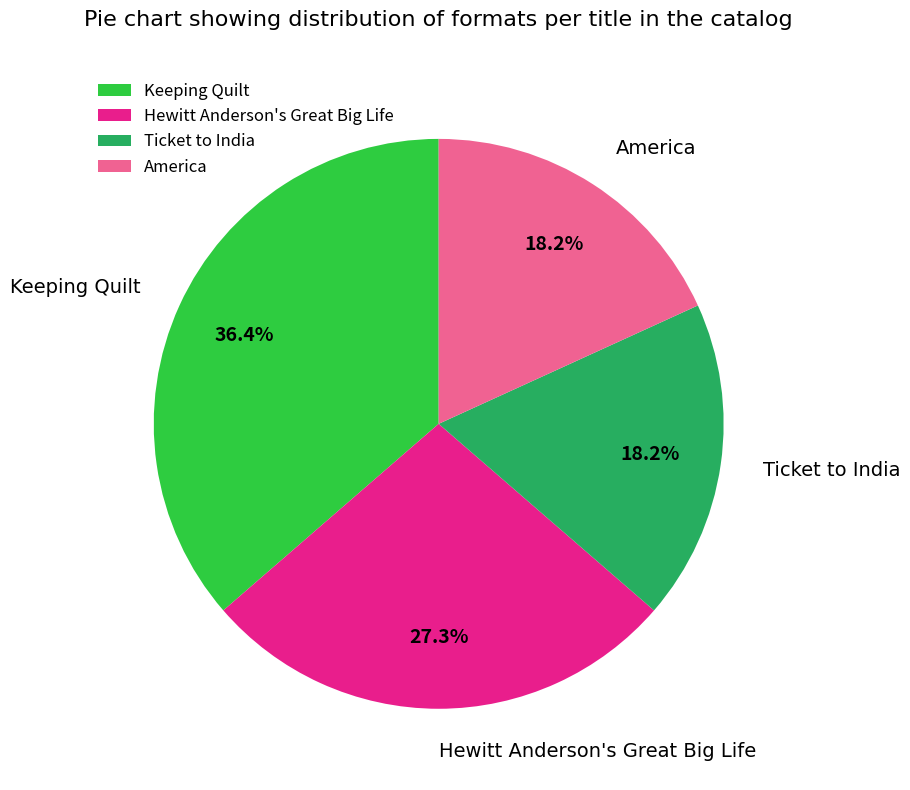

To the nearest percent, what is the combined percentage of Hewitt Anderson's Great Big Life and Keeping Quilt?

64%